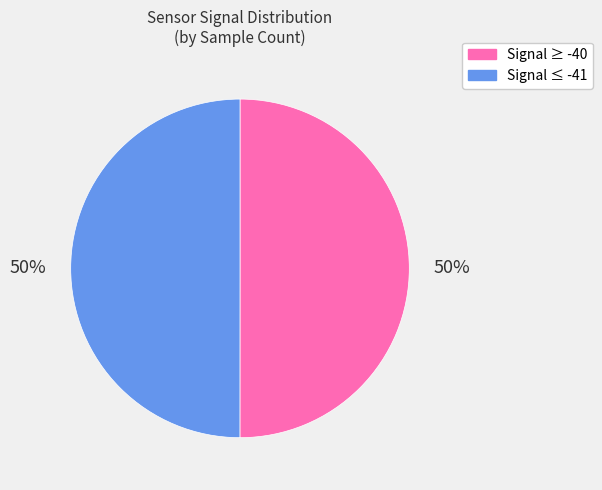

How many slices are in this pie chart?

2